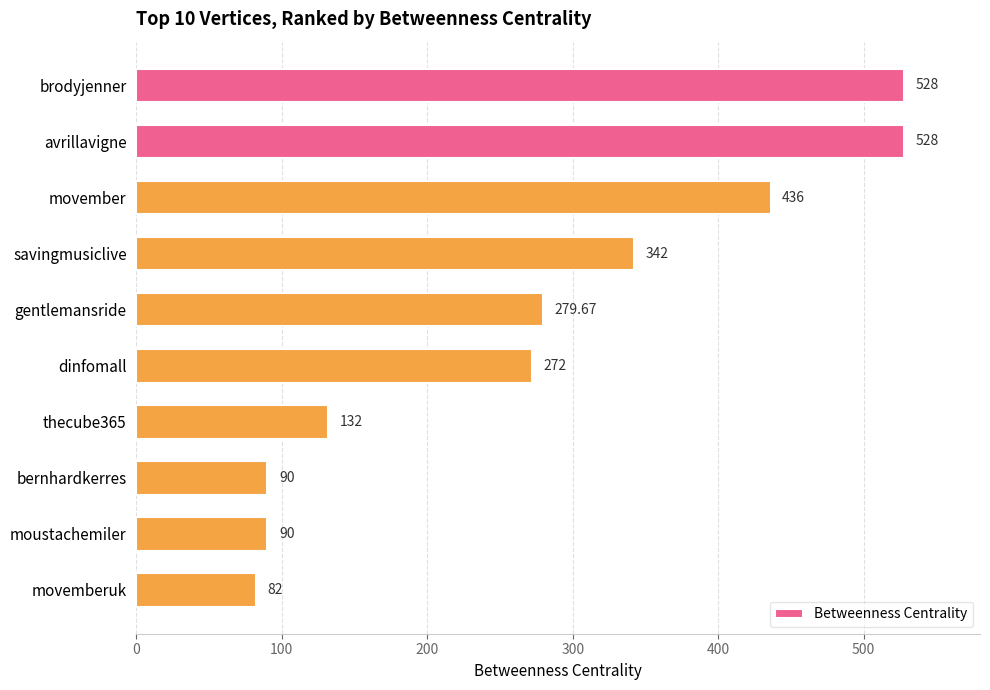

Where is the data nearest to the value 305?

gentlemansride